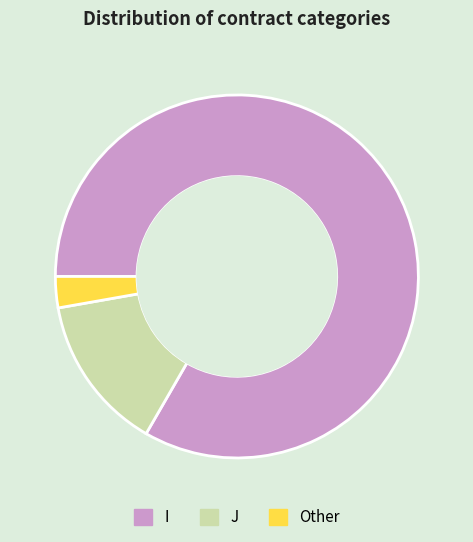

Is the sum of J and Other greater than half?

No